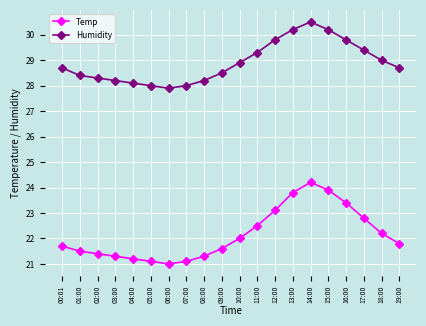

What is the label of the 12th point from the left?

11:00